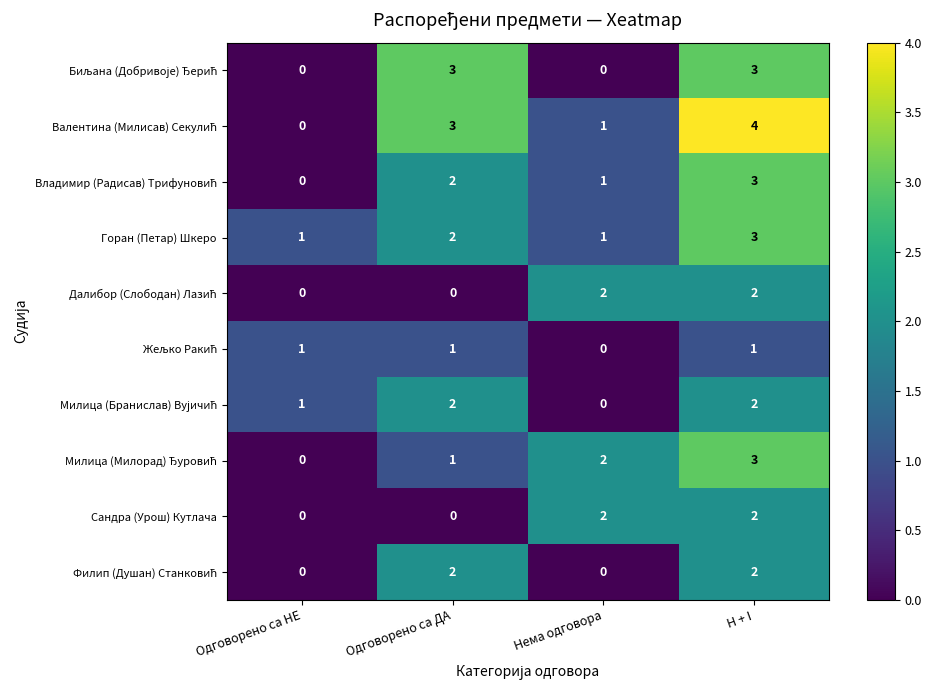

What is the sum of all Сандра (Урош) Кутлача values?

4